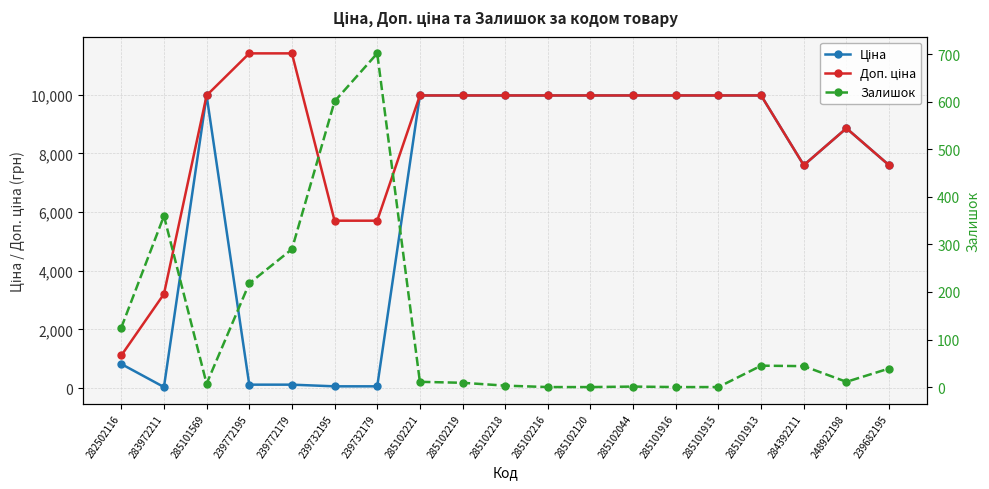

At how many categories does at least one series exceed 2849?

18